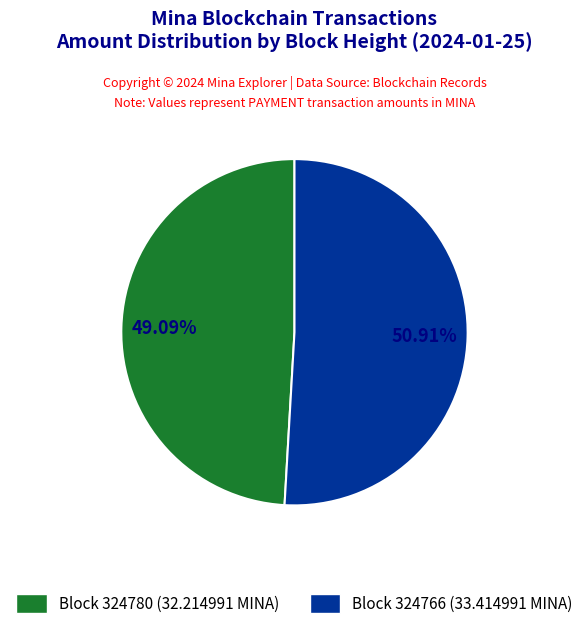

Does any single category account for the majority?

Yes